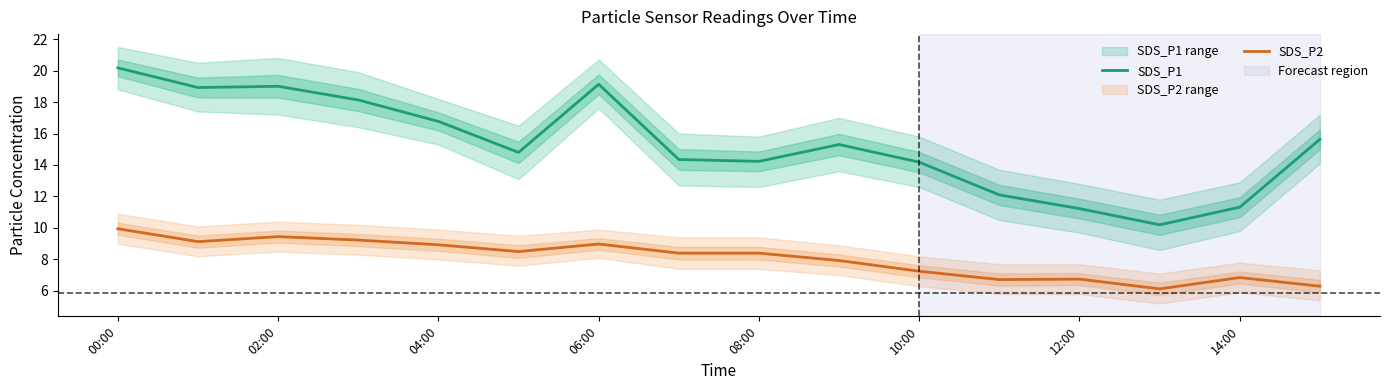

What is the greatest value displayed?

20.2